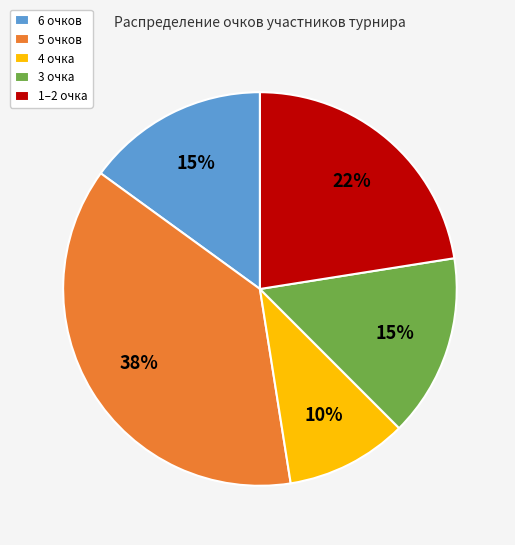

What percentage is the 4 очка slice, to the nearest percent?

10%